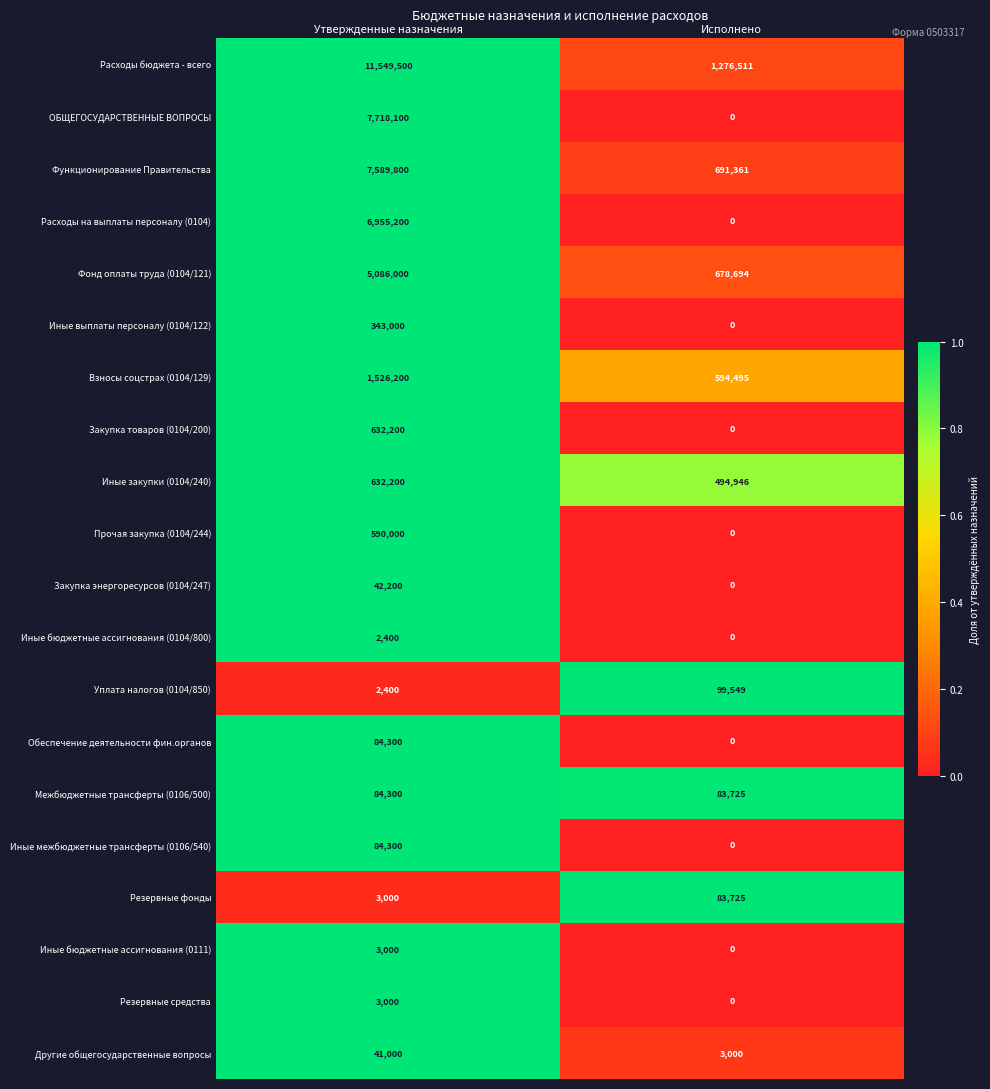

What is the sum of all Фонд оплаты труда (0104/121) values?

5764694